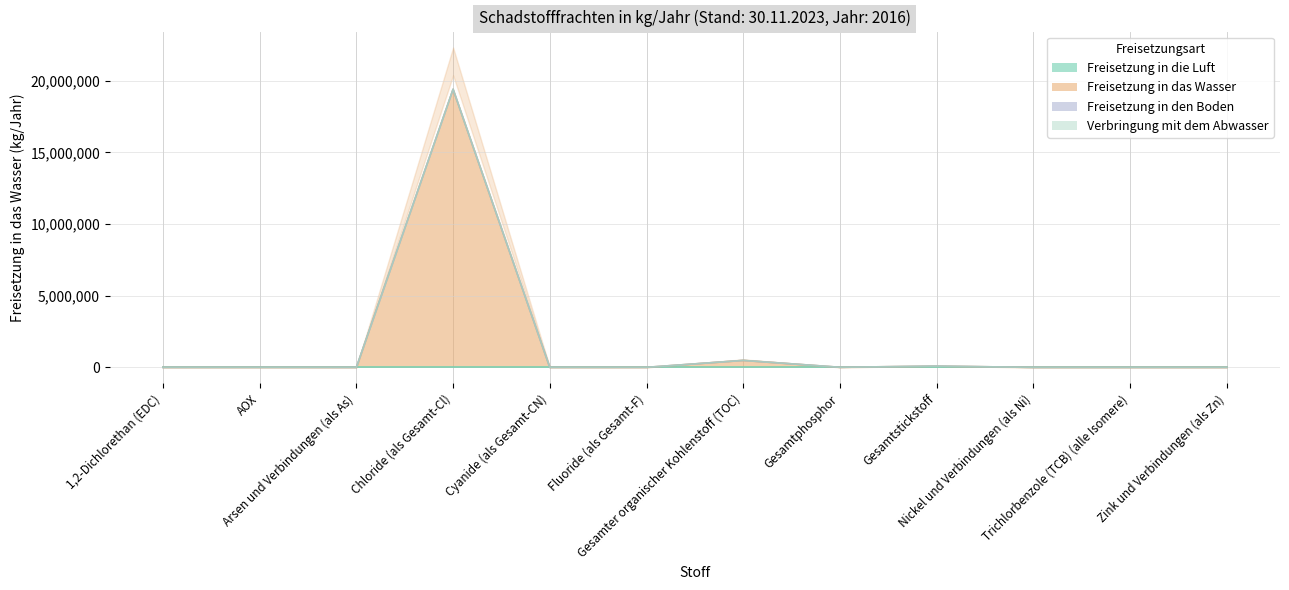

List the series in order of their peak value, lowest first.

Freisetzung in die Luft, Freisetzung in den Boden, Verbringung mit dem Abwasser, Freisetzung in das Wasser